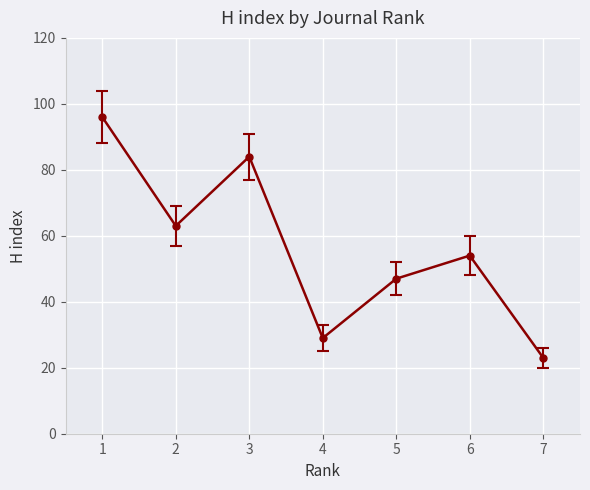

What is the change in value from 1 to 4?

-67